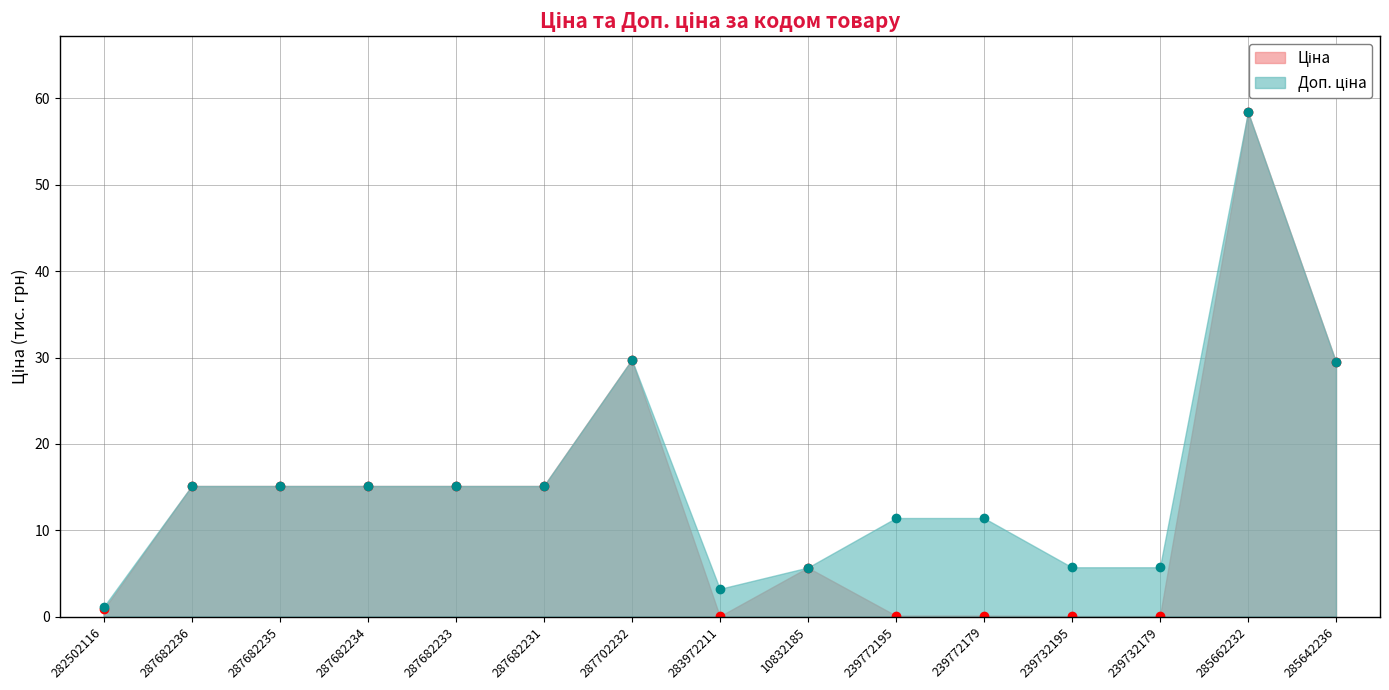

What is the total value across all series at 287682234?

30.2